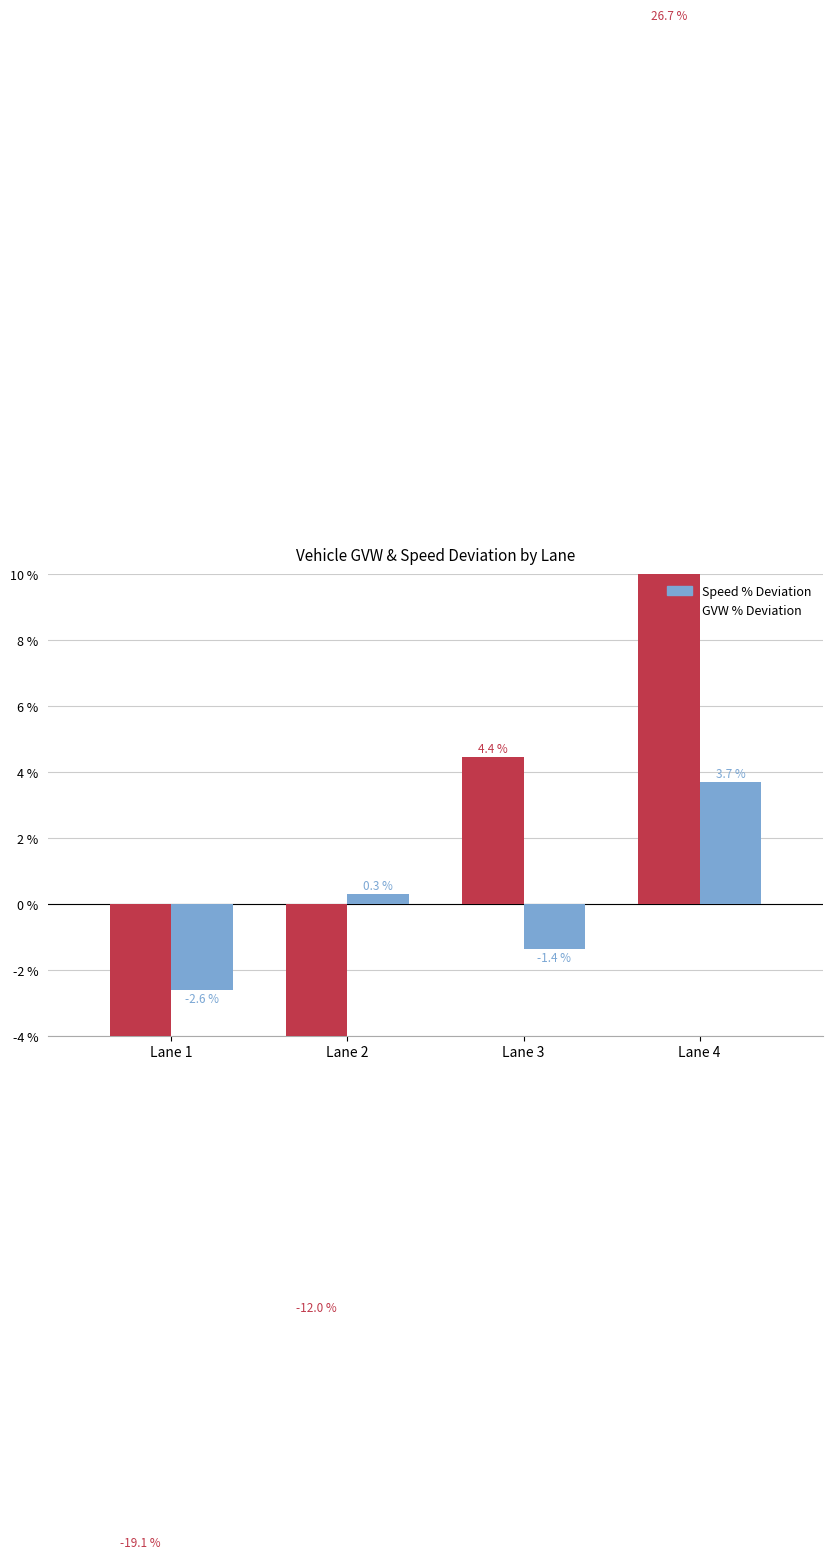

What value does the GVW % Dev series have at Lane 4?

26.7